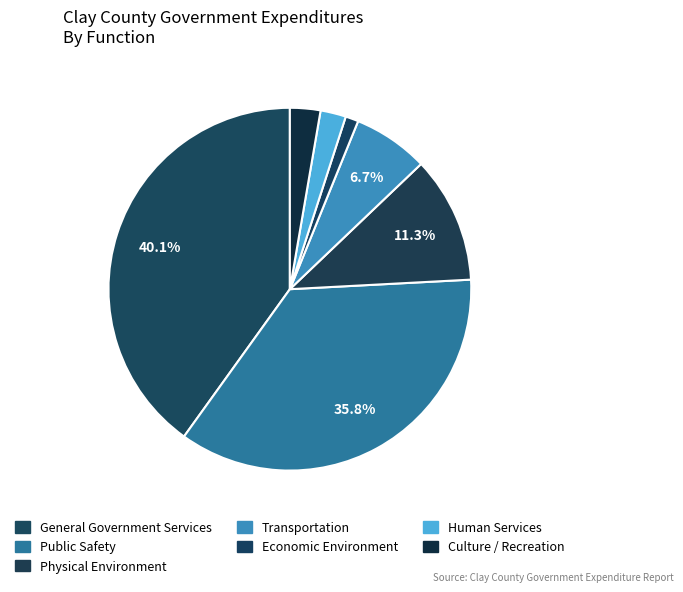

What is the smallest slice in the pie chart?

Economic Environment